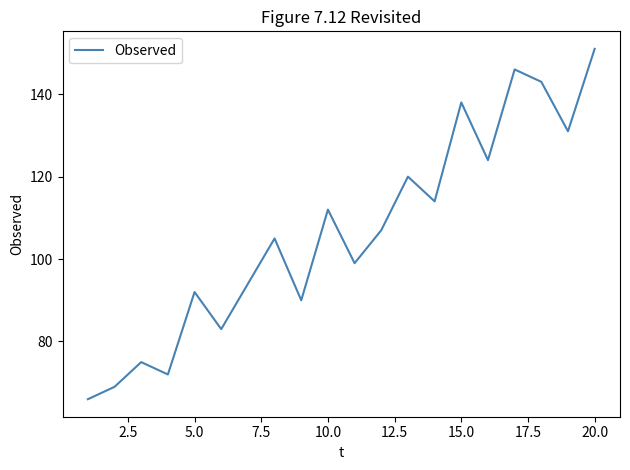

Reading left to right, what are all the values shown in this chart?

66	69	75	72	92	83	94	105	90	112	99	107	120	114	138	124	146	143	131	151